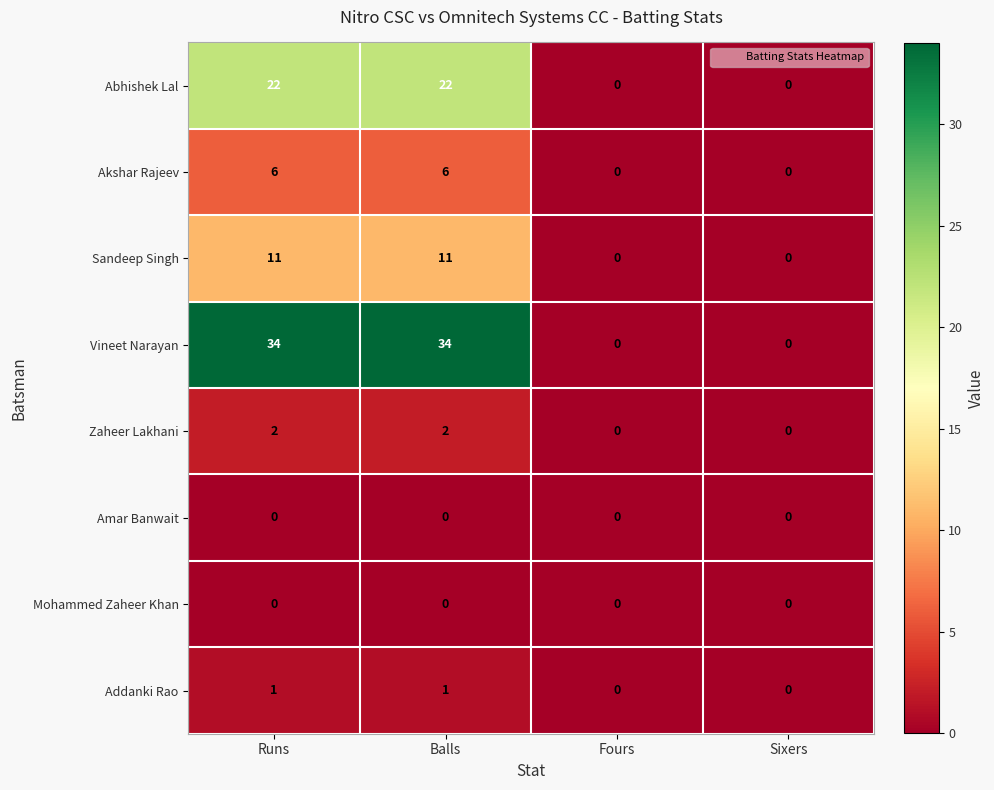

Which series has the widest spread of values?

Vineet Narayan